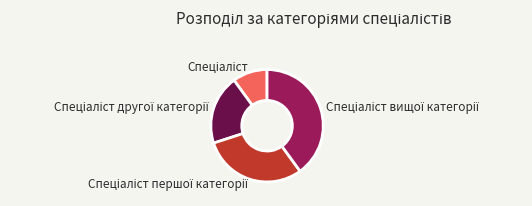

Is there any slice that represents more than half of the pie?

No